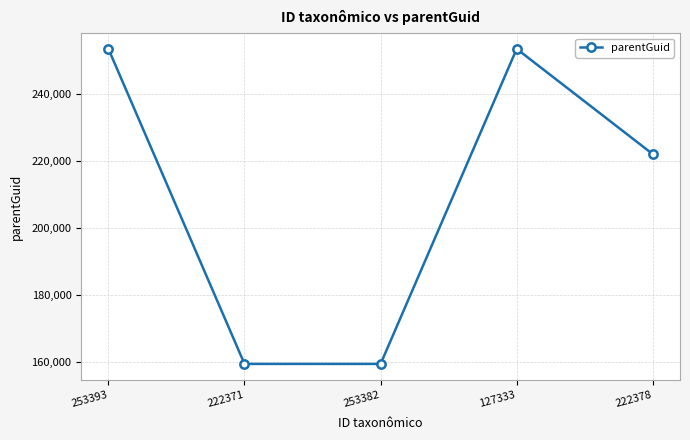

How many interior local peaks (higher than both neighbors) does the data have?

1